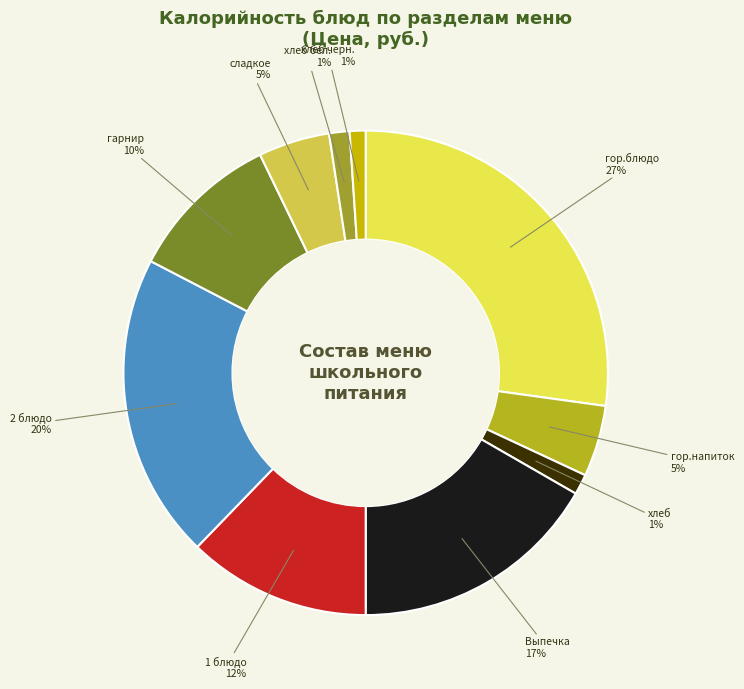

Between 2 блюдо and гор.блюдо, which is larger?

гор.блюдо